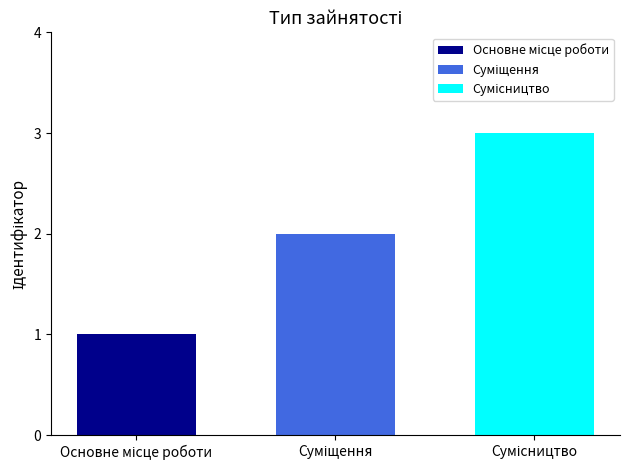

What is the minimum value shown in the chart?

1